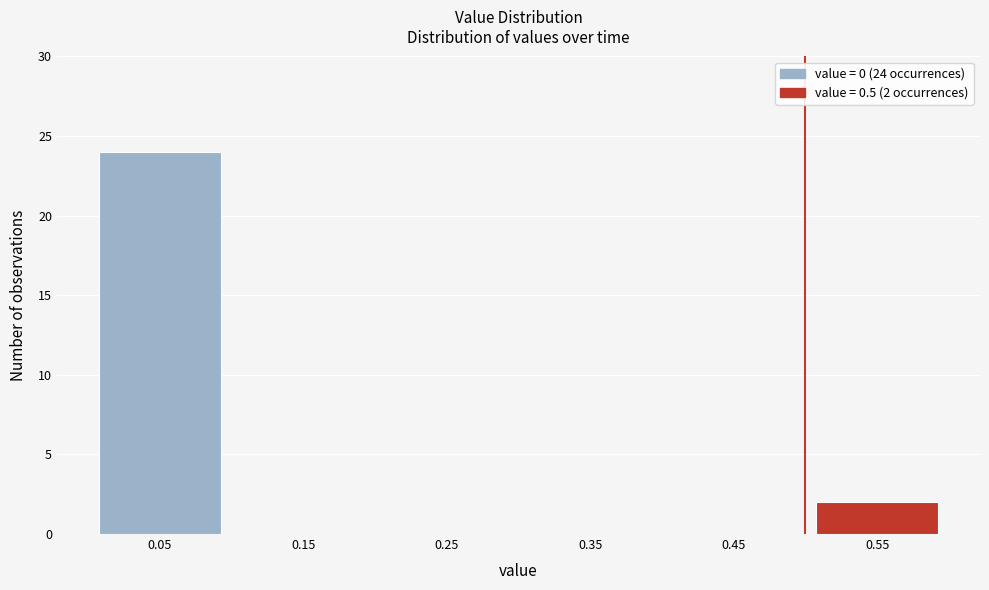

Over which range of the x-axis is the bar tallest?

0.0 to 0.1